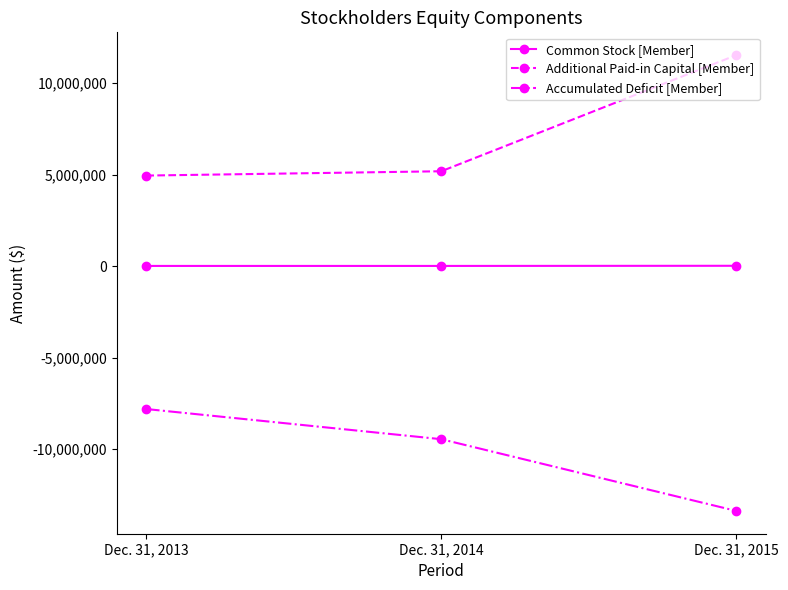

At which label is Accumulated Deficit [Member] closest to -10593404?

Dec. 31, 2014